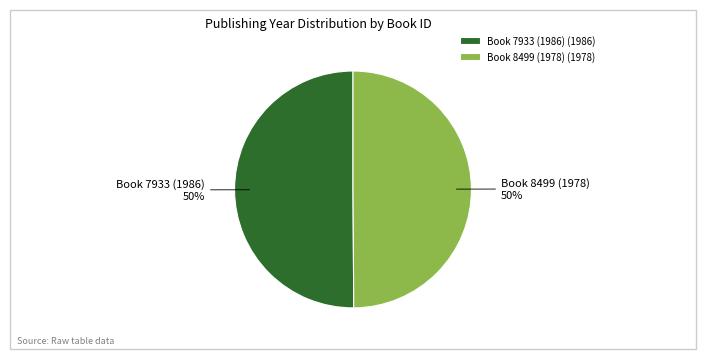

To the nearest percent, what is the average slice percentage?

50%